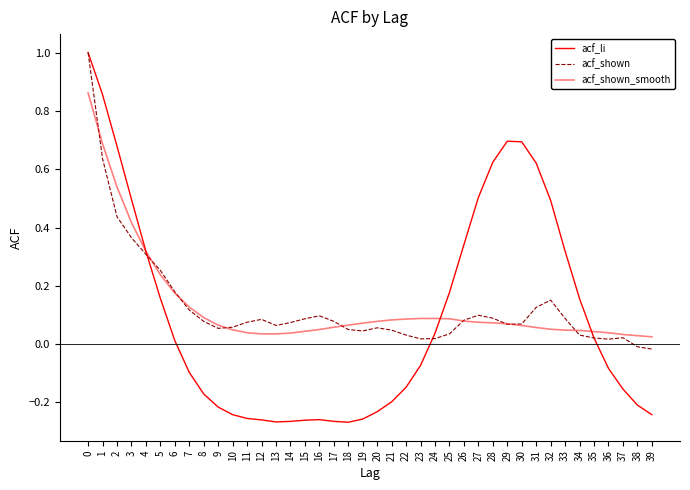

Is the value of acf_li at 3 greater than the value of acf_shown at 34?

Yes